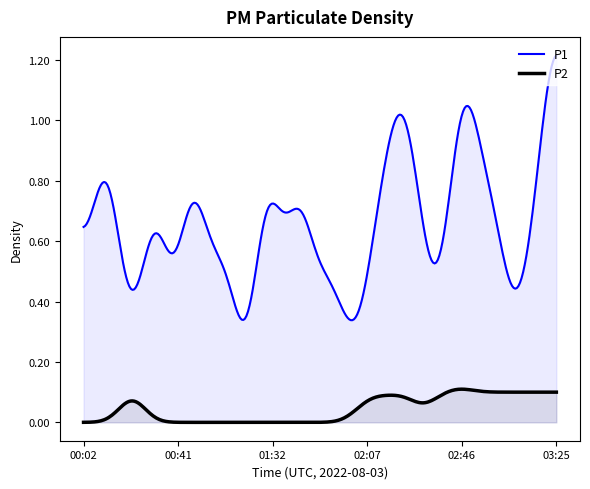

What is the label of the 3rd point from the left?

00:12